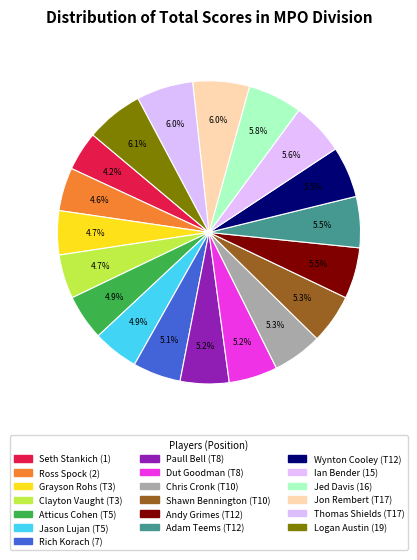

Does Adam Teems (T12) represent more than half of the total?

No